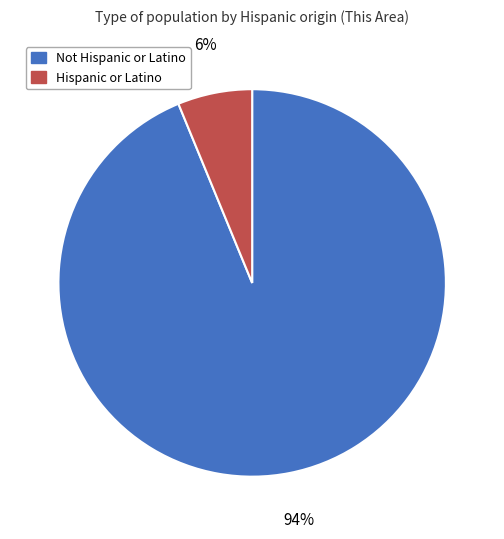

Is the sum of Hispanic or Latino and Not Hispanic or Latino greater than half?

Yes